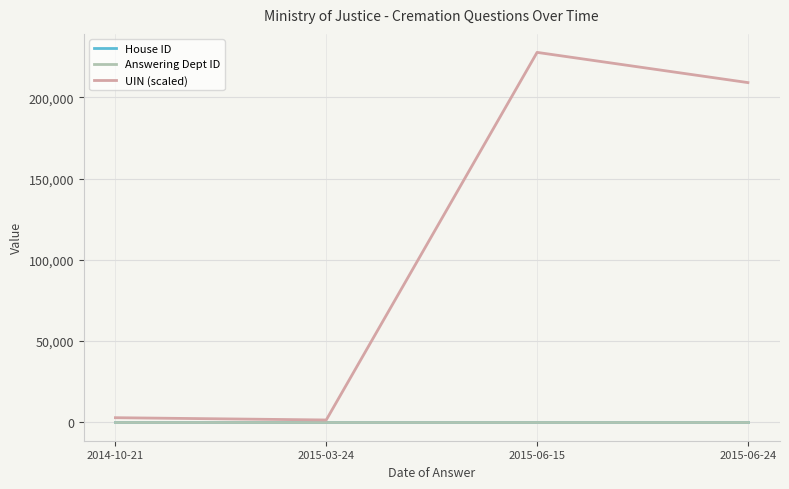

Which series changed the most between 2014-10-21 and 2015-06-15?

UIN (scaled)